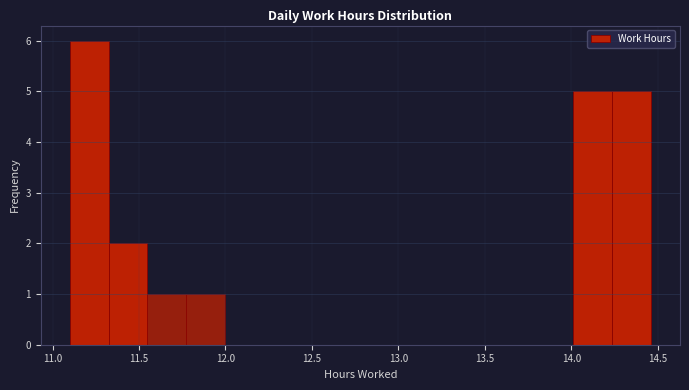

Reading left to right, transcribe this chart: for each bar, give the range it covers on the x-axis and its height. Neither the bar edges nor the heights are printed on the chart, so give them approximately, as read against the axes.

11.10 to 11.30: 6
11.30 to 11.55: 2
11.55 to 11.75: 1
11.75 to 12.00: 1
12.00 to 12.20: 0
12.20 to 12.45: 0
12.45 to 12.65: 0
12.65 to 12.90: 0
12.90 to 13.10: 0
13.10 to 13.35: 0
13.35 to 13.55: 0
13.55 to 13.80: 0
13.80 to 14.00: 0
14.00 to 14.25: 5
14.25 to 14.45: 5